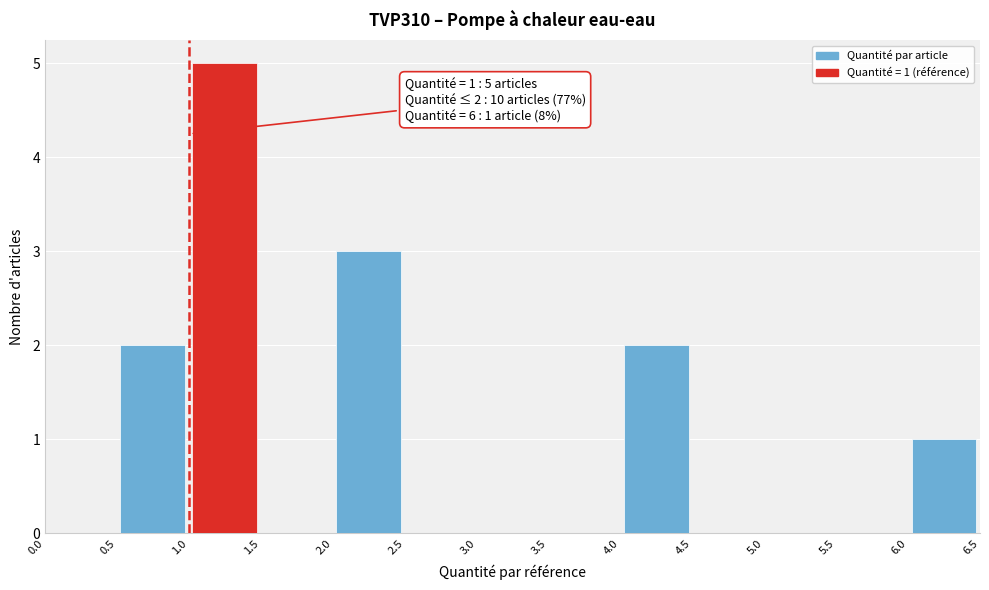

Which range on the x-axis has the tallest bar?

1.0 to 1.5